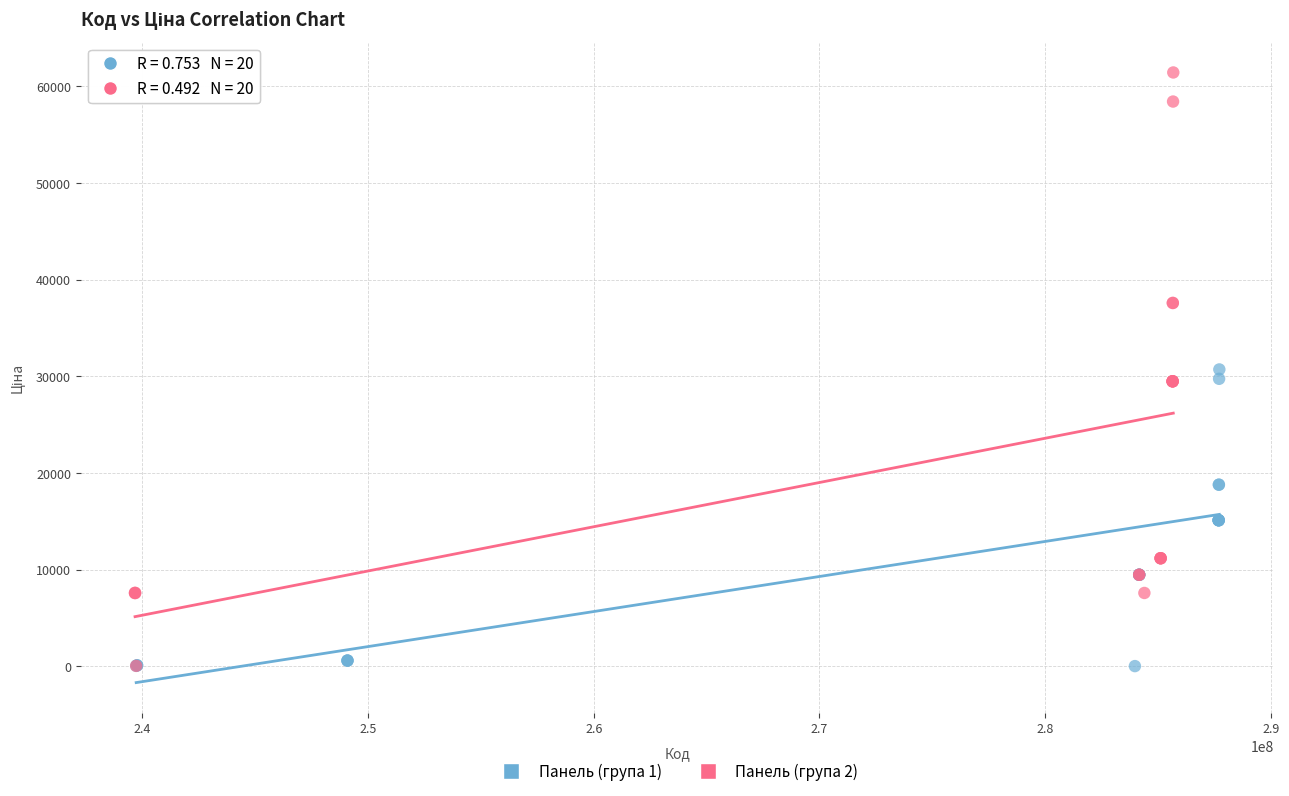

Which series reaches the maximum Y coordinate?

Панель (група 2)